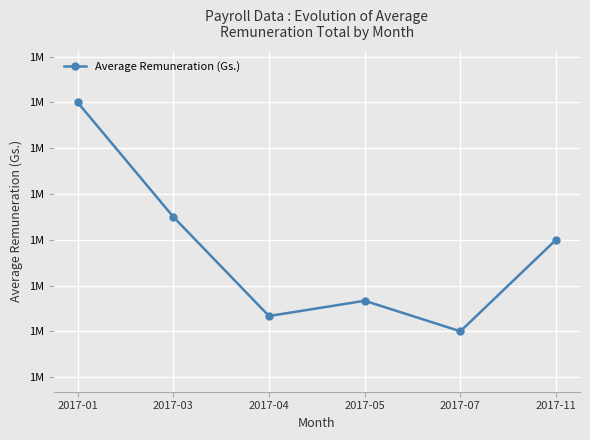

What is the greatest value displayed?

1600000